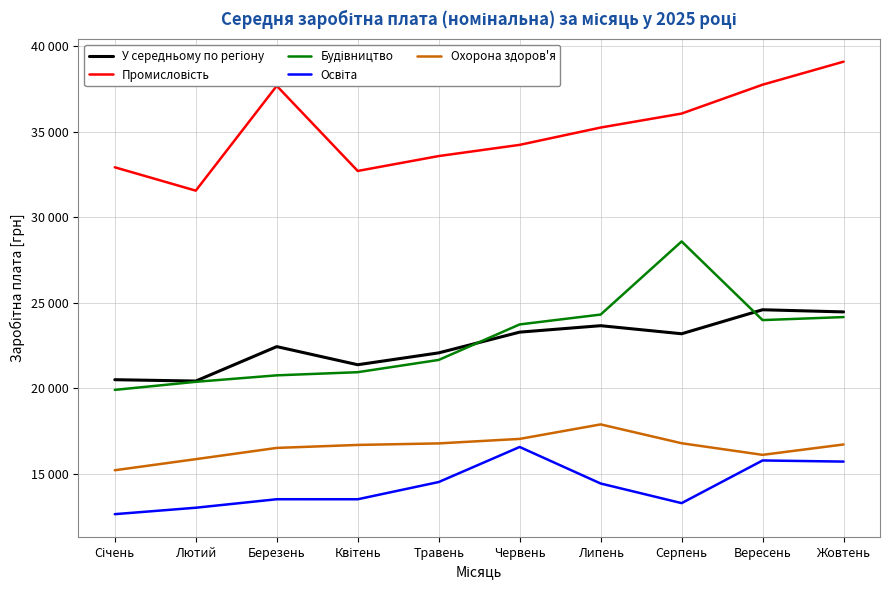

True or false: У середньому по регіону and Освіта intersect in this chart.

False